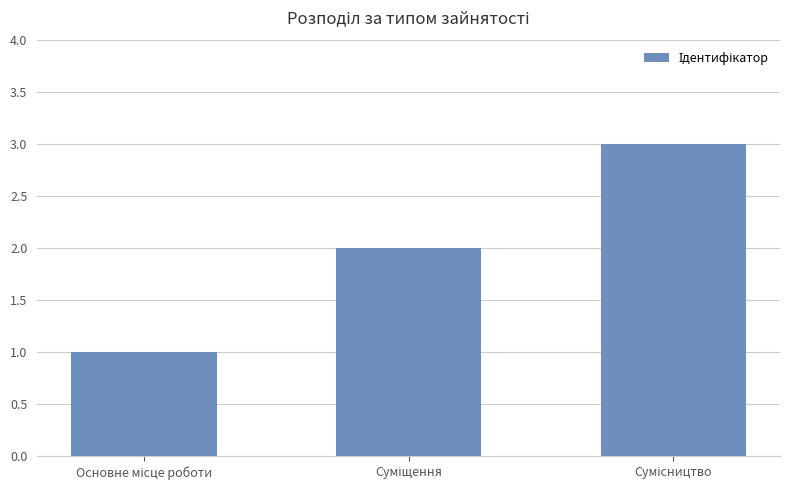

What is the maximum value shown in the chart?

3